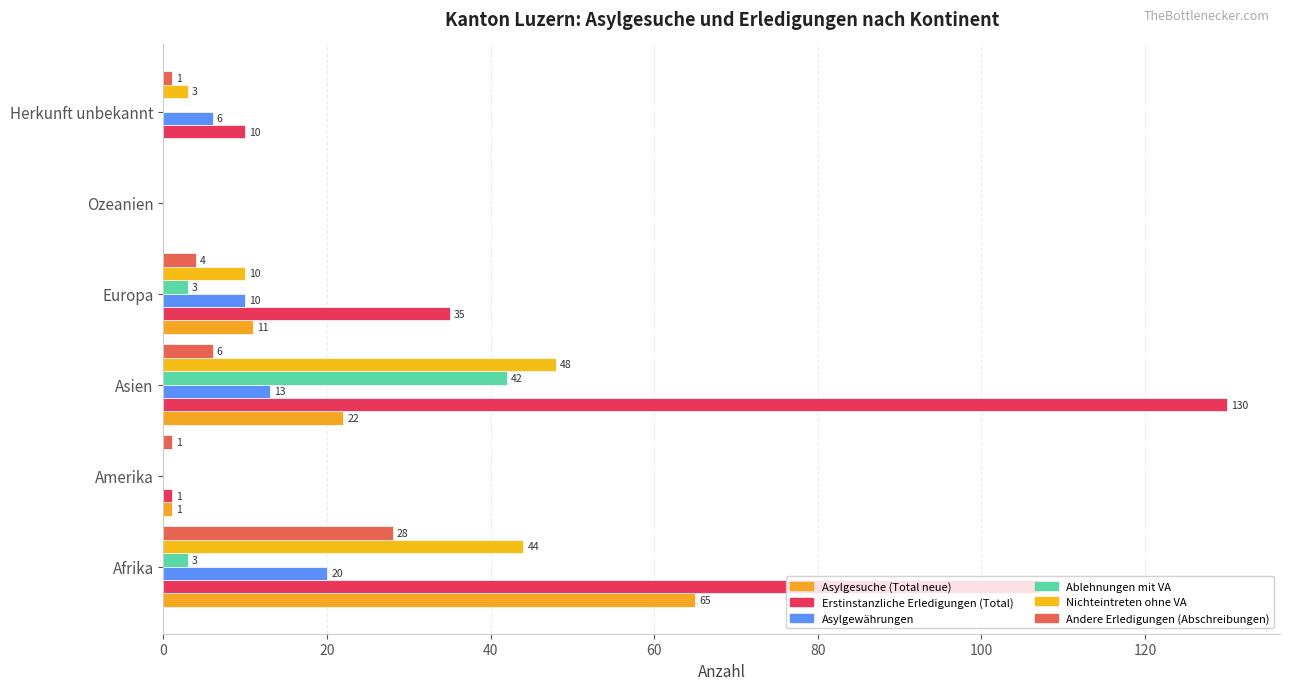

How many categories are shown in the chart?

6